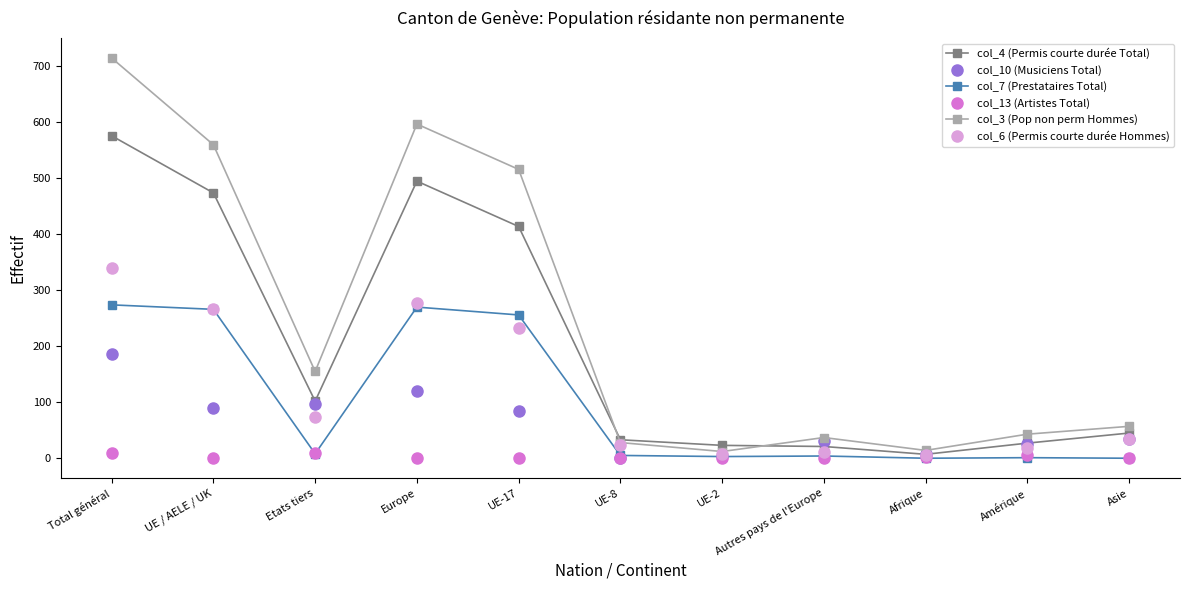

What is the label of the 8th point from the left?

Autres pays de l'Europe